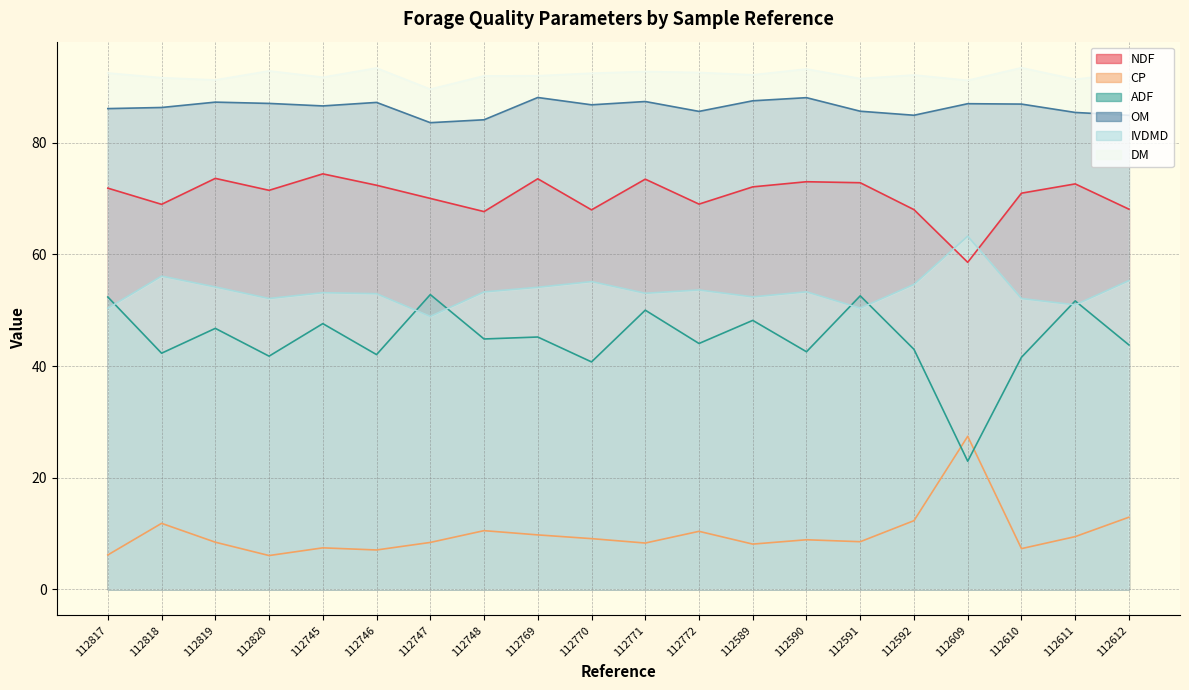

List the labels in order of IVDMD value, largest first.

112609, 112818, 112612, 112770, 112592, 112819, 112769, 112772, 112590, 112748, 112745, 112771, 112746, 112589, 112820, 112610, 112611, 112591, 112817, 112747